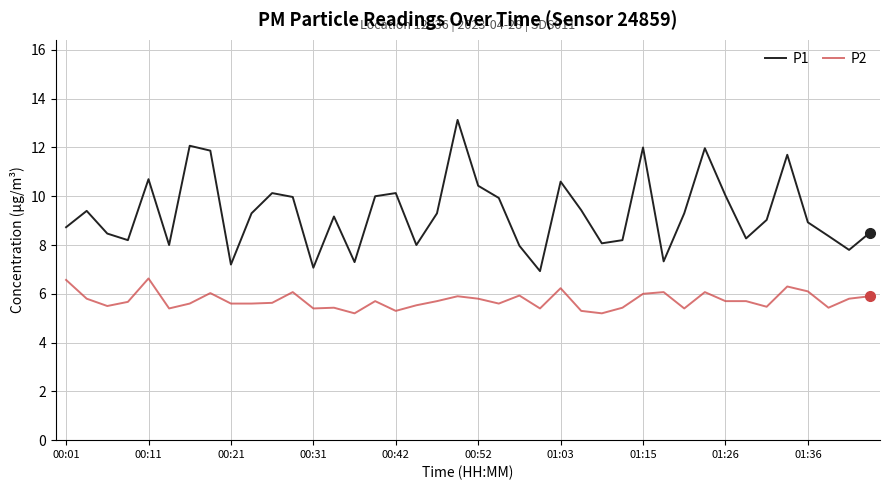

True or false: P1 and P2 cross at least once.

False